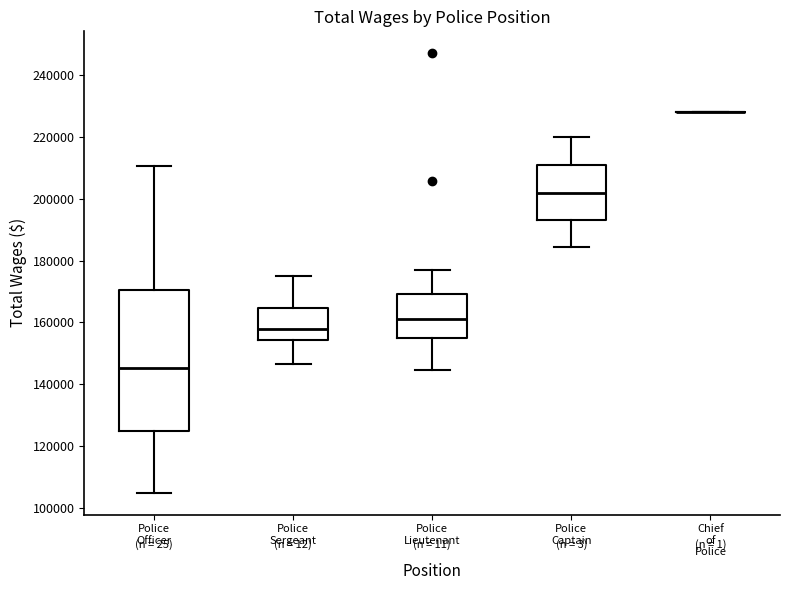

Comparing the boxes themselves (not the whiskers), which one is the tallest?

Police Officer